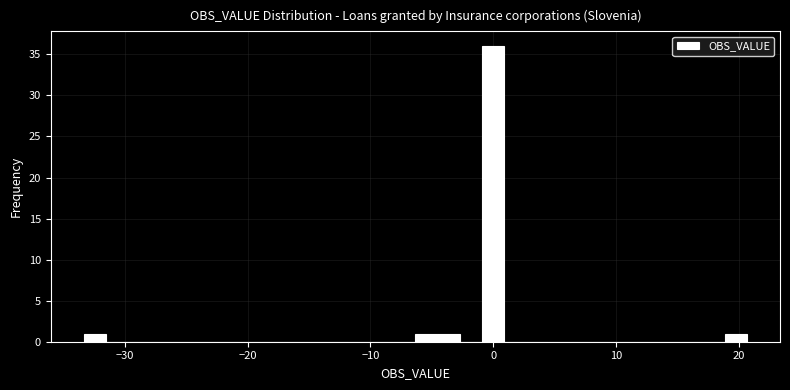

Around what value on the x-axis is the tallest bar? Give the approximate position of its centre, as read against the axis.

0